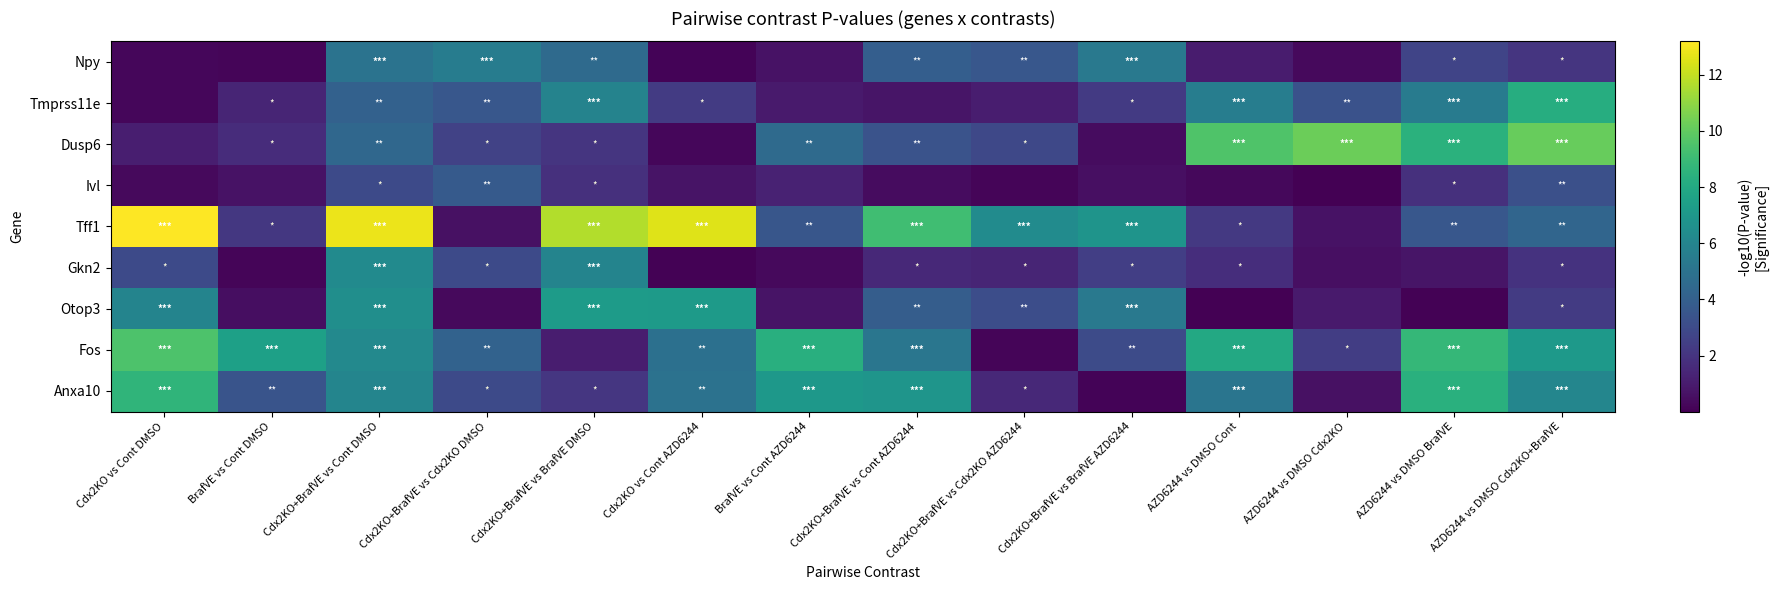

Rank the series at Cdx2KO vs Cont DMSO from highest to lowest value.

Tff1, Fos, Anxa10, Otop3, Gkn2, Dusp6, Ivl, Npy, Tmprss11e